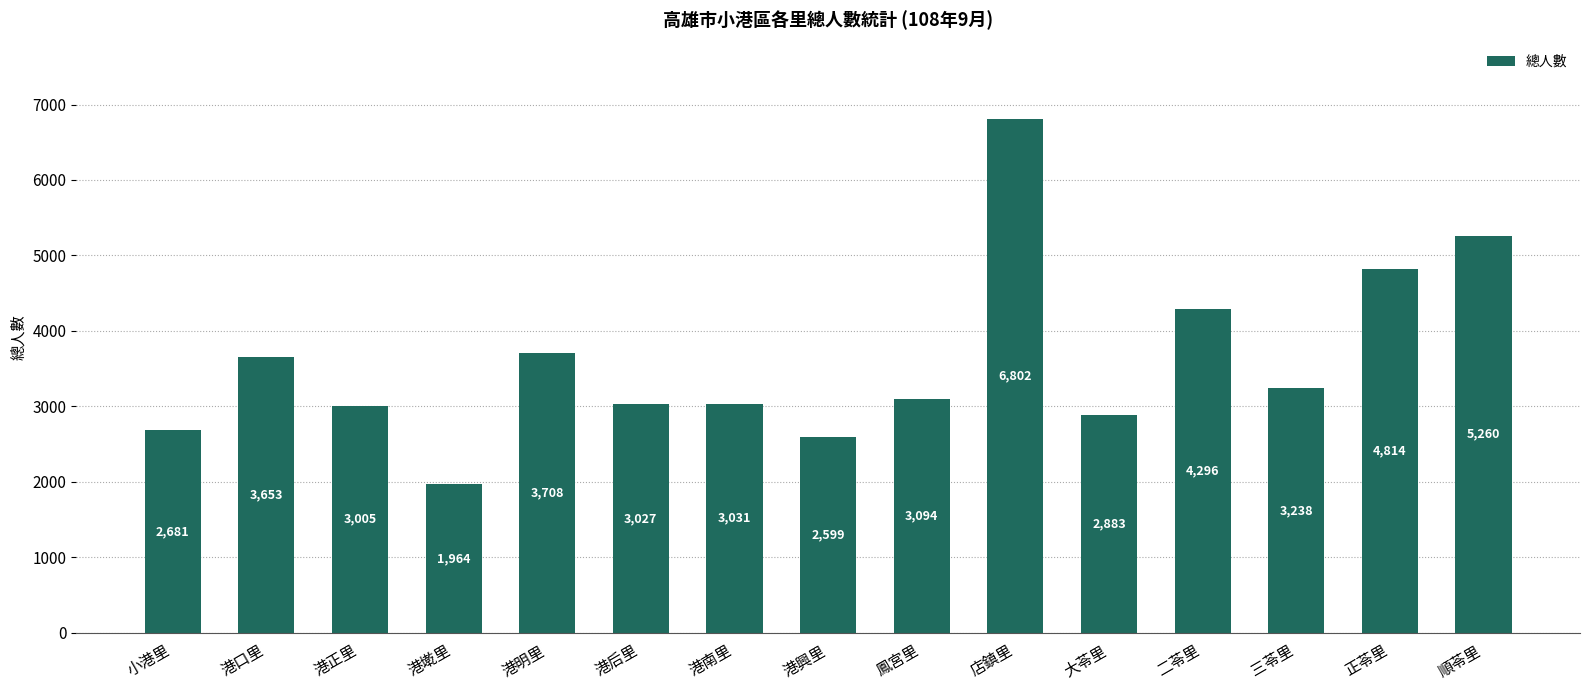

The value at 港墘里 is 475. True or false?

False